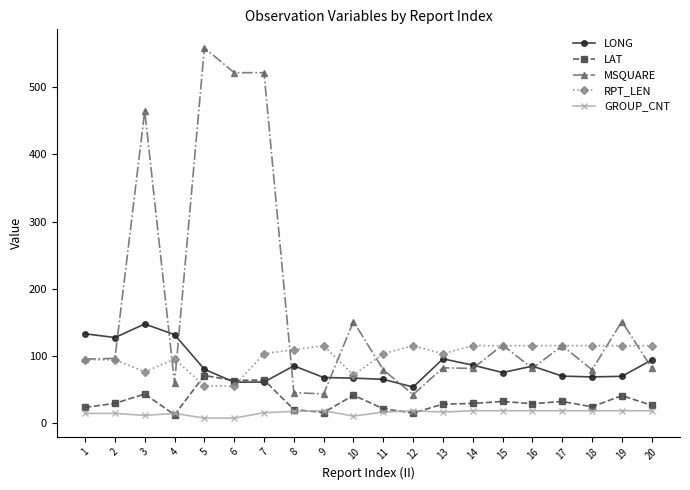

What is the approximate value of LONG at 18?

68.4